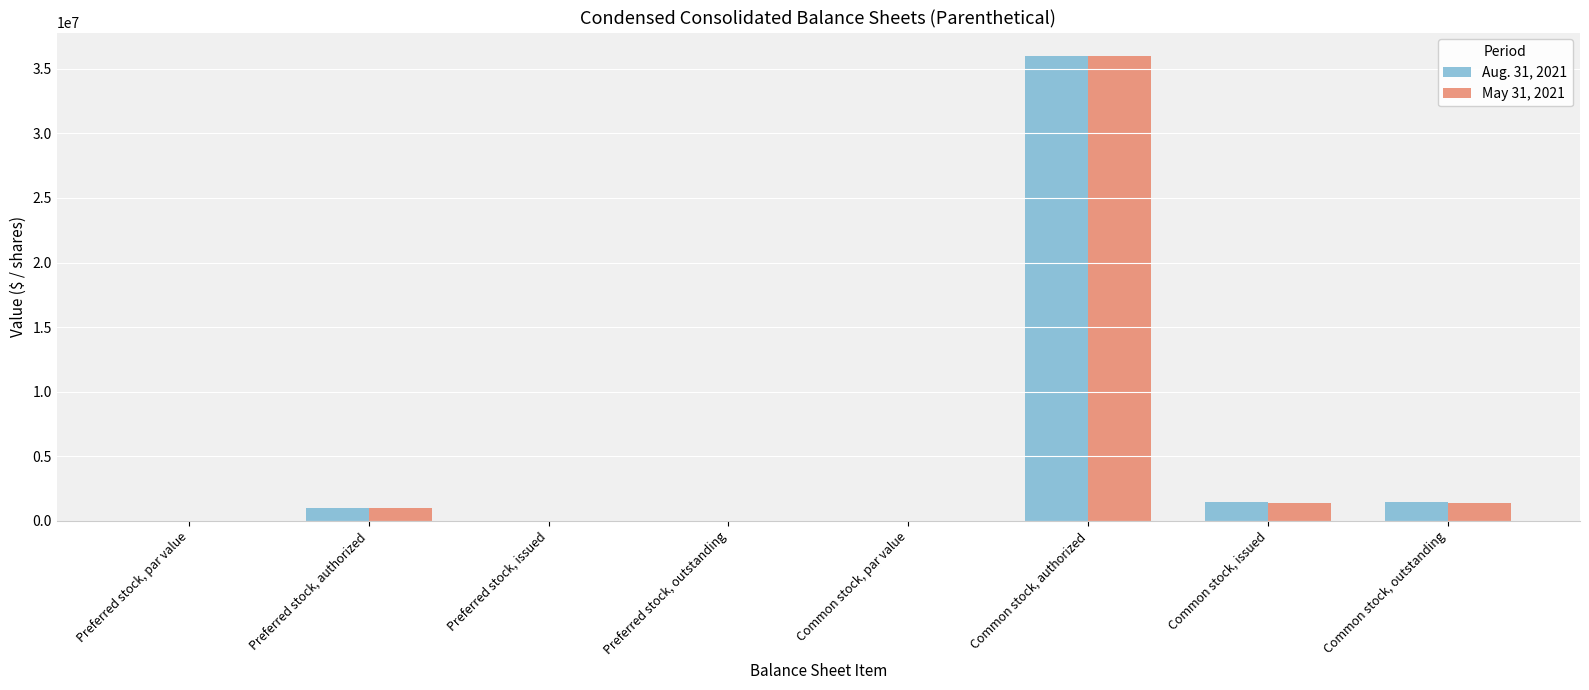

What is the sum of all Aug. 31, 2021 values?

39985190.0